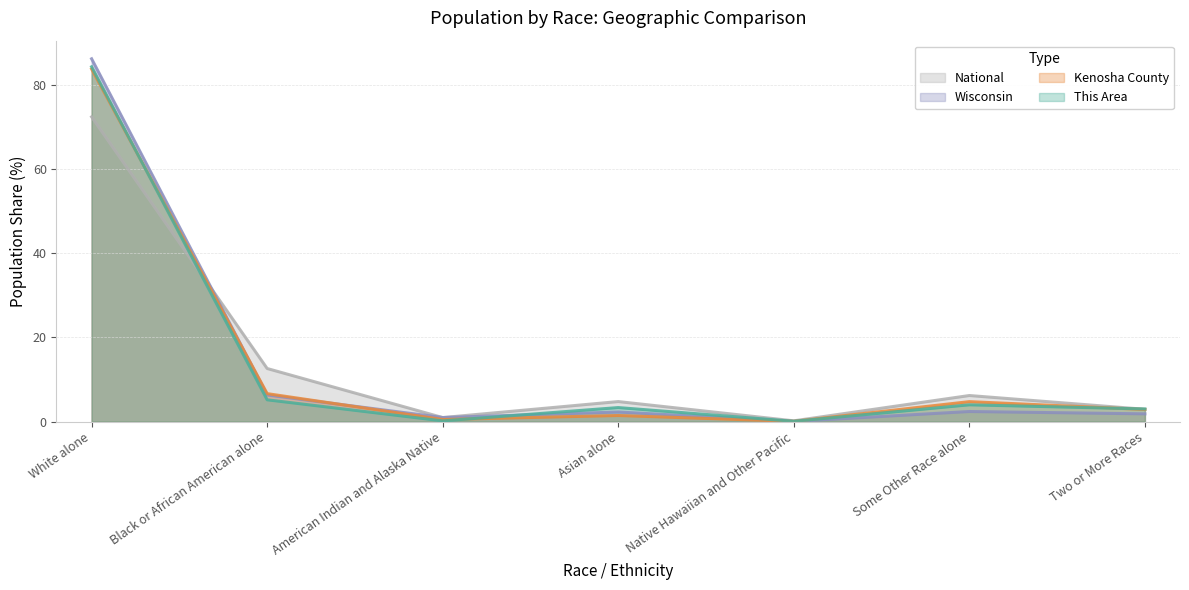

How many data points does each series have?

7